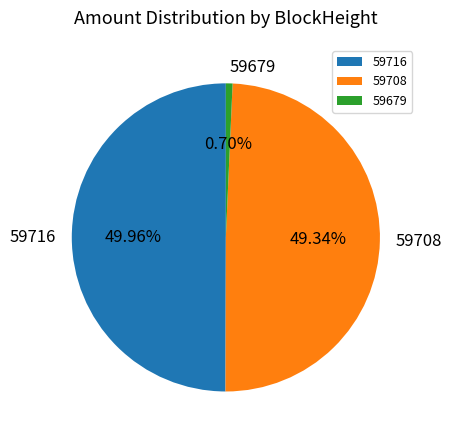

Which has a higher value, 59679 or 59708?

59708